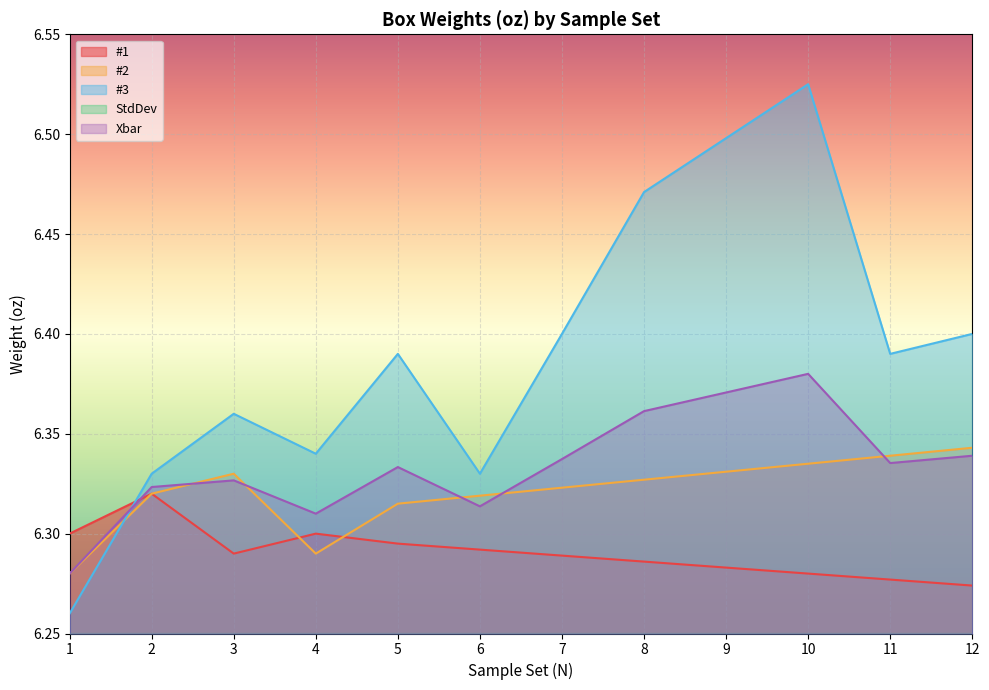

True or false: #1 has a value of 1.6 at 5.

False